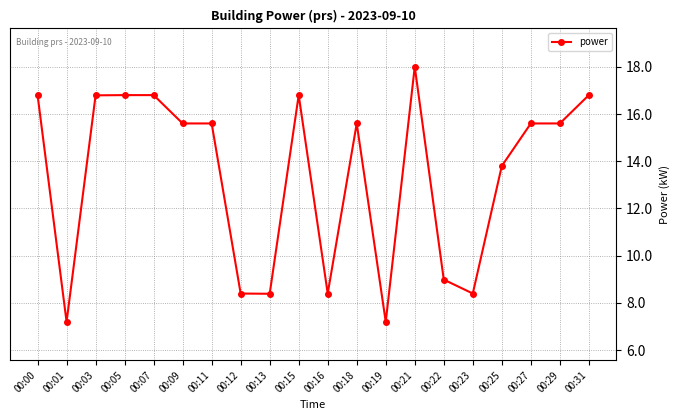

How many lines are shown in the chart?

1